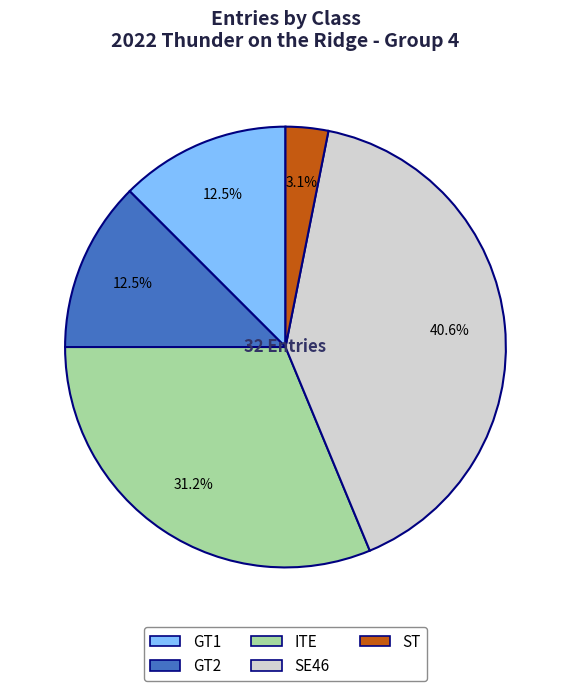

Between ST and GT2, which is larger?

GT2